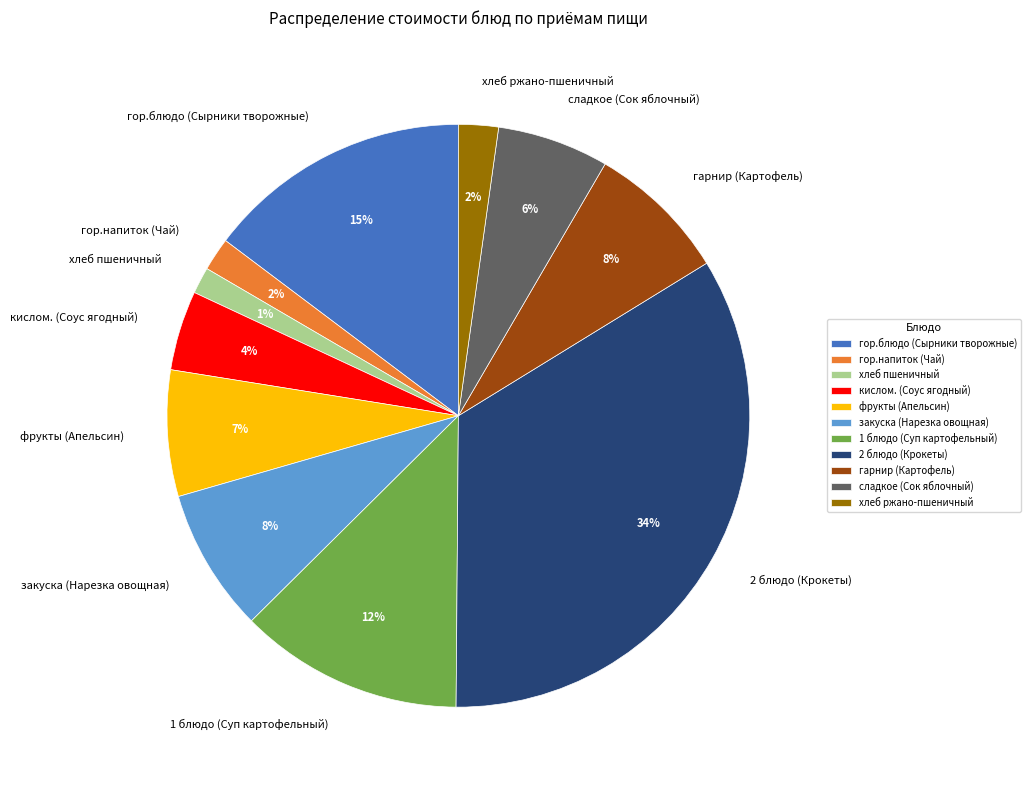

Is there any slice that represents more than half of the pie?

No